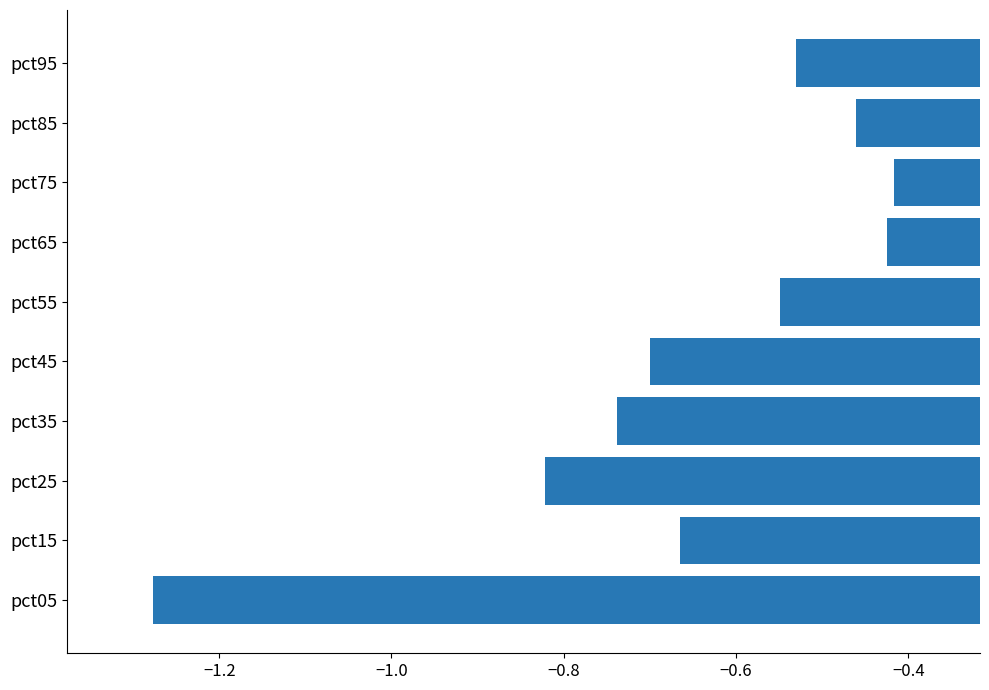

Is it true that the value at pct25 is -1.1?

False